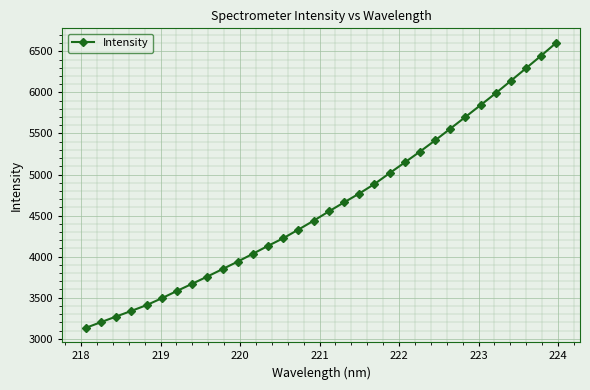

What is the difference between the second highest and minimum values?

3317.4